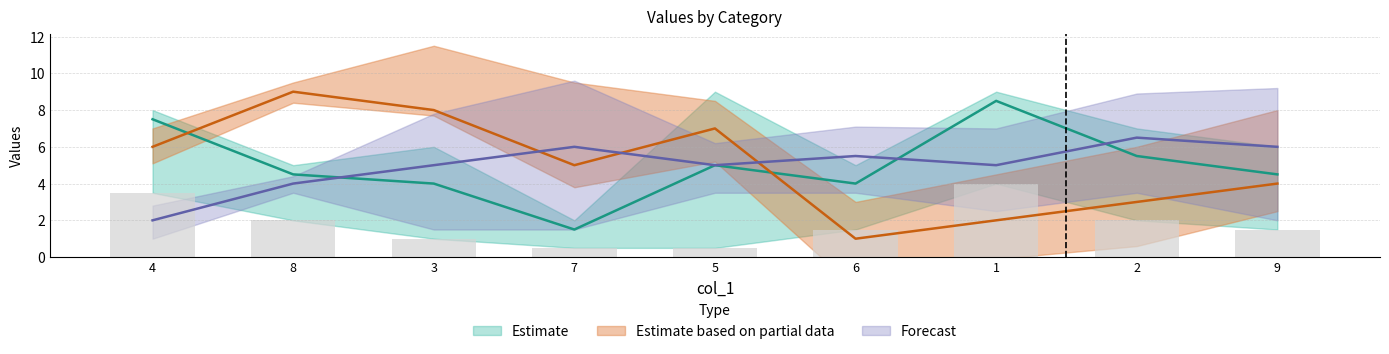

True or false: col_9 has a value of 6 at 9.

False